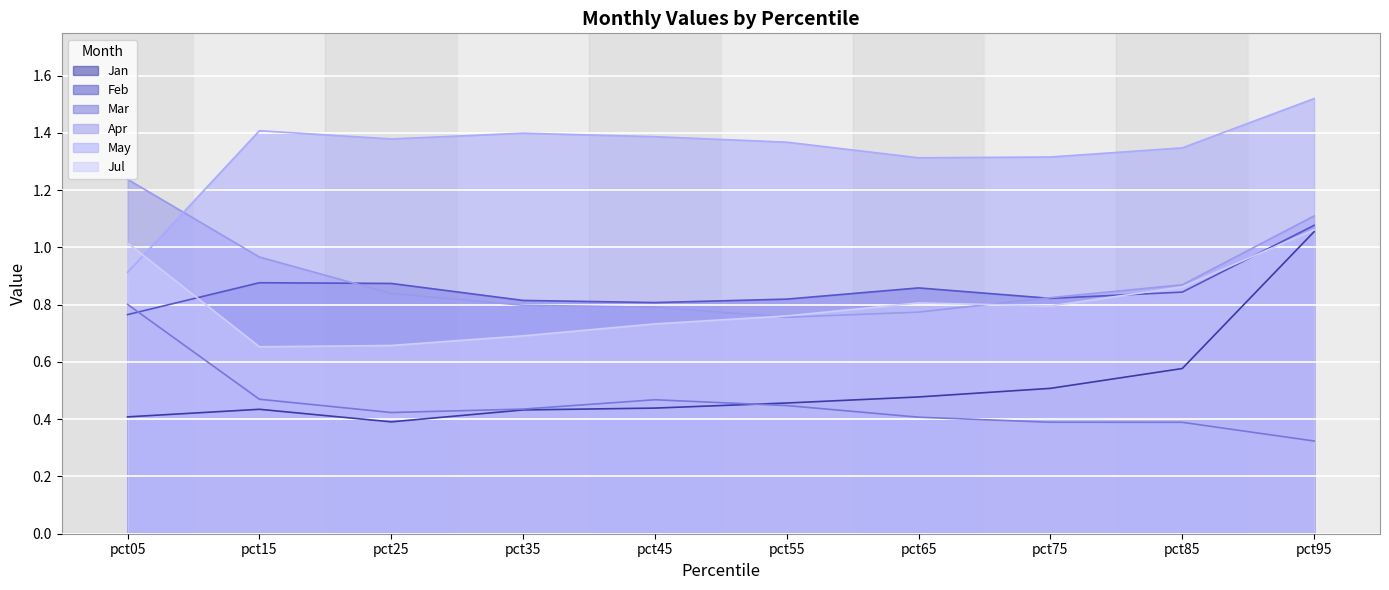

Reading left to right, extract all data points from this chart.

Jan: 0.4	0.4	0.4	0.4	0.4	0.5	0.5	0.5	0.6	1.1
Feb: 0.8	0.9	0.9	0.8	0.8	0.8	0.9	0.8	0.8	1.1
Mar: 0.8	0.5	0.4	0.4	0.5	0.4	0.4	0.4	0.4	0.3
Apr: 1.2	1.0	0.8	0.8	0.8	0.8	0.8	0.8	0.9	1.1
May: 0.9	1.4	1.4	1.4	1.4	1.4	1.3	1.3	1.3	1.5
Jul: 1.0	0.7	0.7	0.7	0.7	0.8	0.8	0.8	0.9	1.1